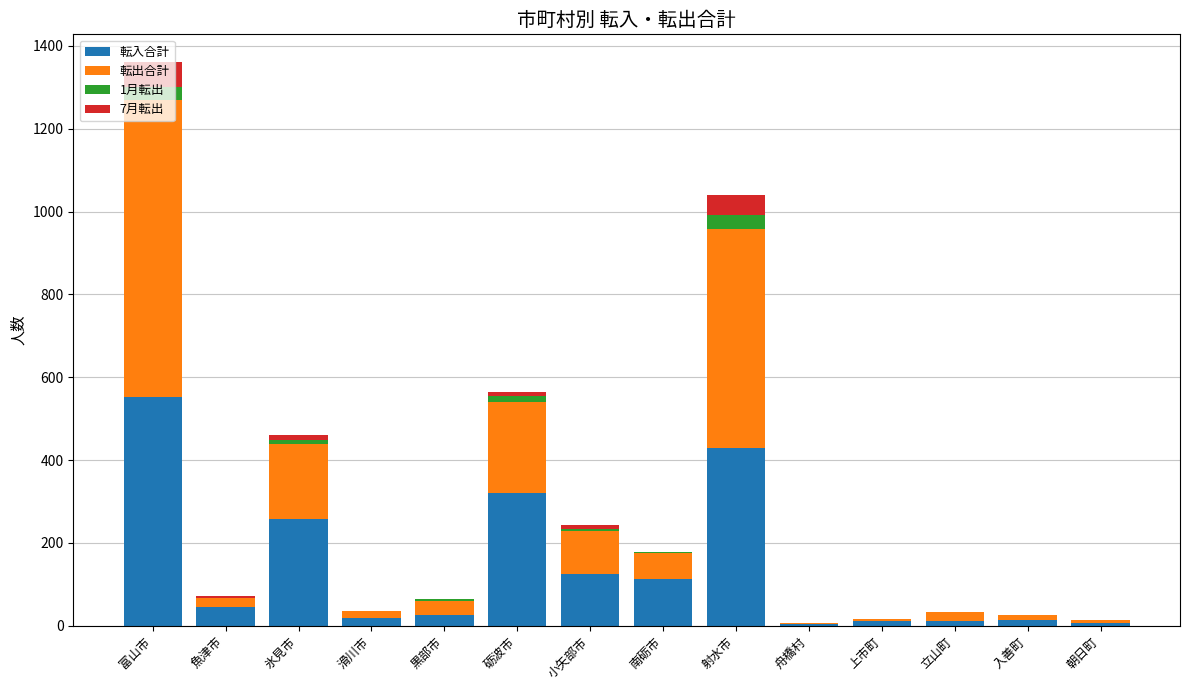

What is the total value across all series at 富山市?

1360